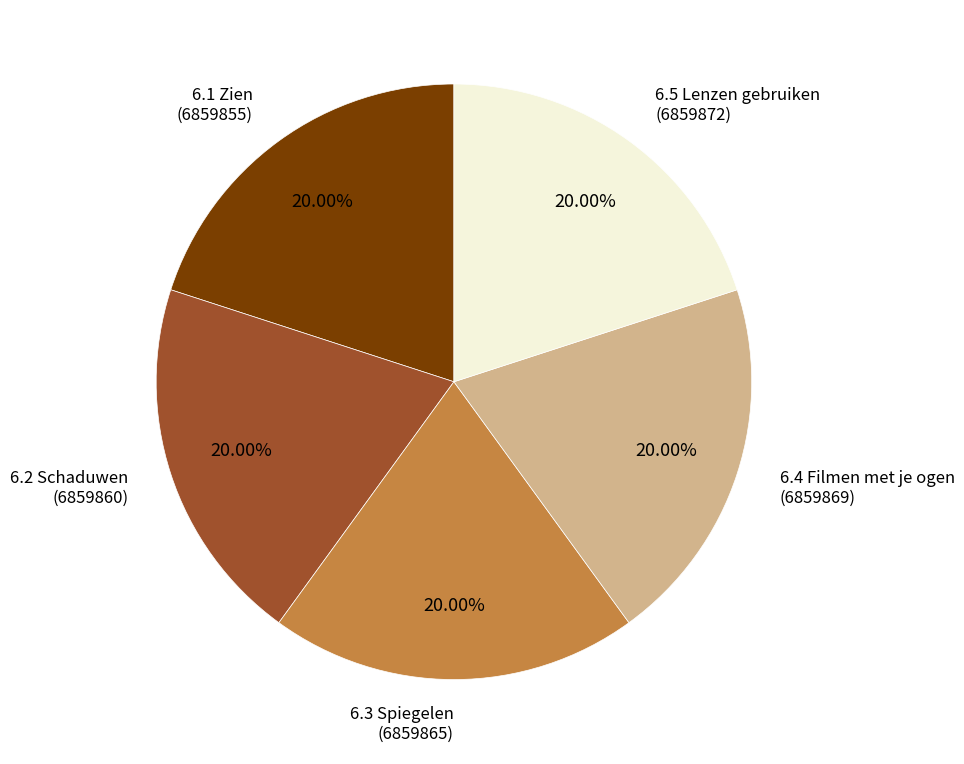

Does any single category account for the majority?

No